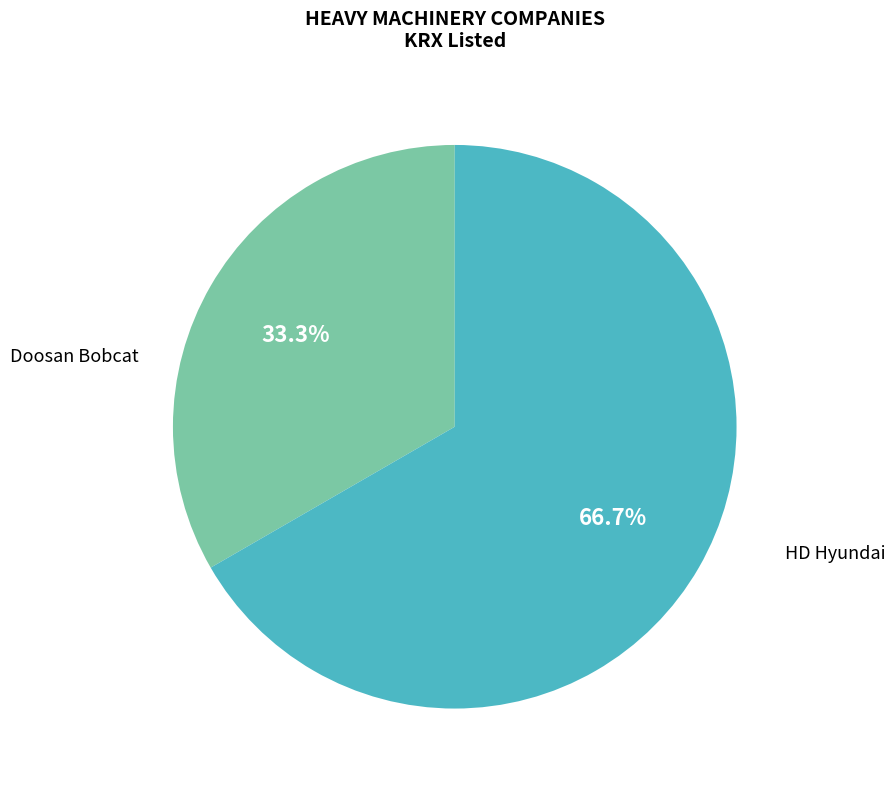

What is the smallest slice in the pie chart?

Doosan Bobcat